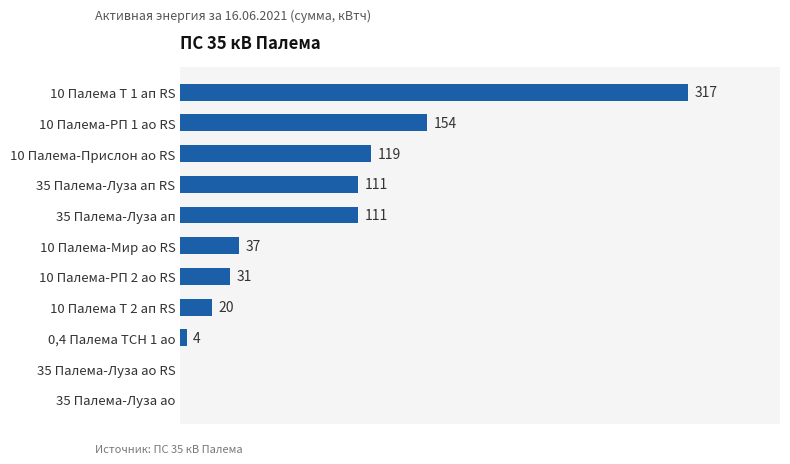

Between 10 Палема Т 2 ап RS and 10 Палема-Мир ао RS, which is larger?

10 Палема-Мир ао RS